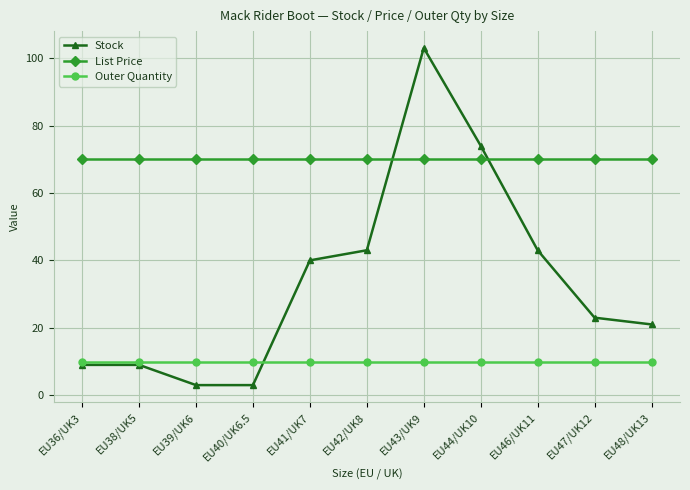

At which category is the sum across all series the highest?

EU43/UK9